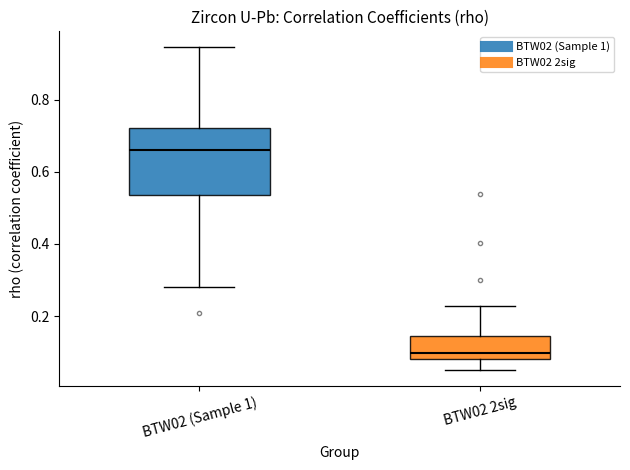

Reading left to right, read every box against the y-axis: the position of its median line, the range the box covers, and the ends of its whiskers. The values are not printed on the chart, so give them approximately, as read against the axis.

BTW02 (Sample 1): median 0.66, box 0.54 to 0.72, whiskers 0.28 to 0.94
BTW02 2sig: median 0.10, box 0.08 to 0.14, whiskers 0.06 to 0.22